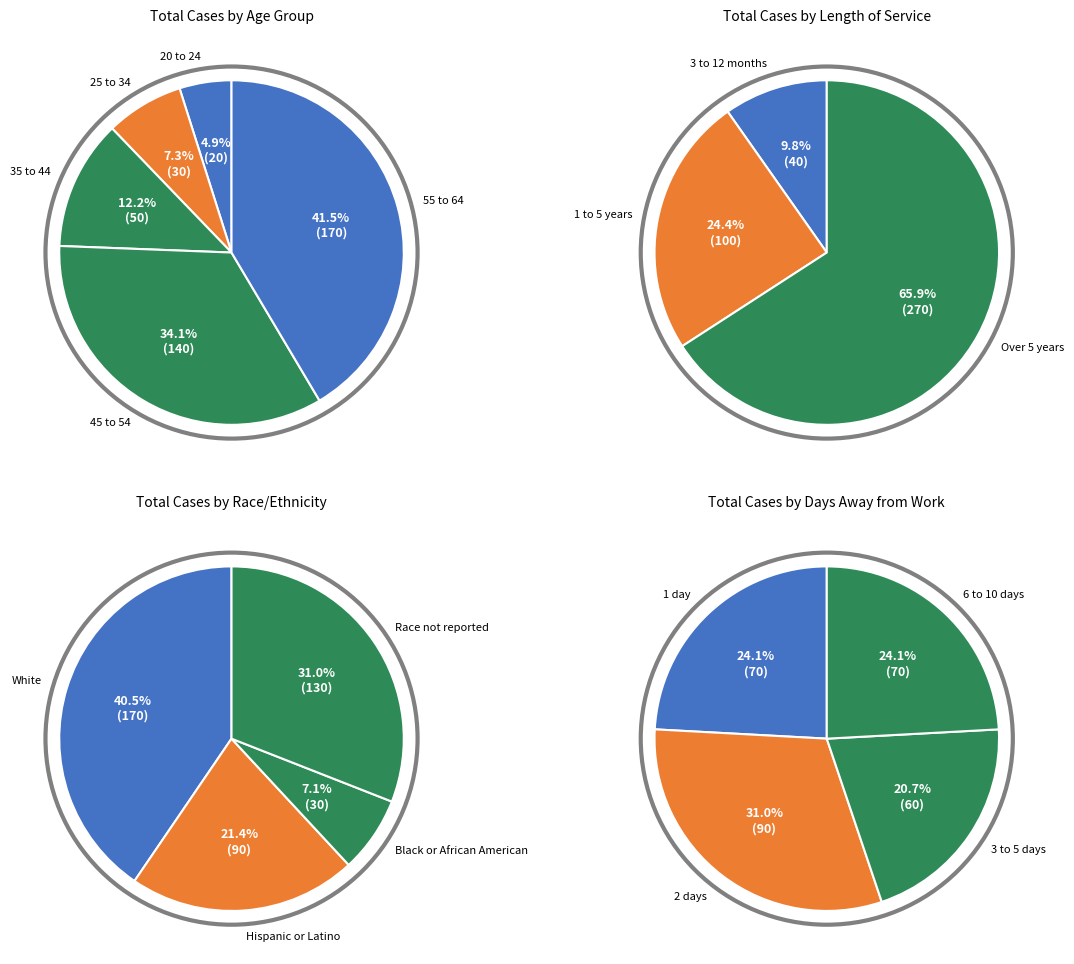

What is the change in value from 25 to 34 to Over 5 years?

+240